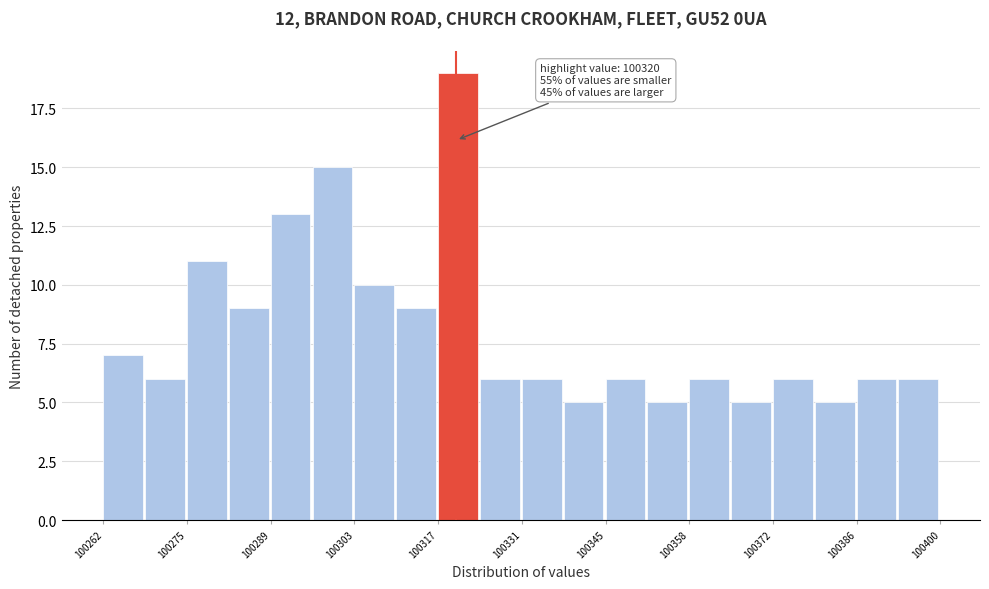

Read against the x-axis, roughly where is the centre of the tallest bar?

100320